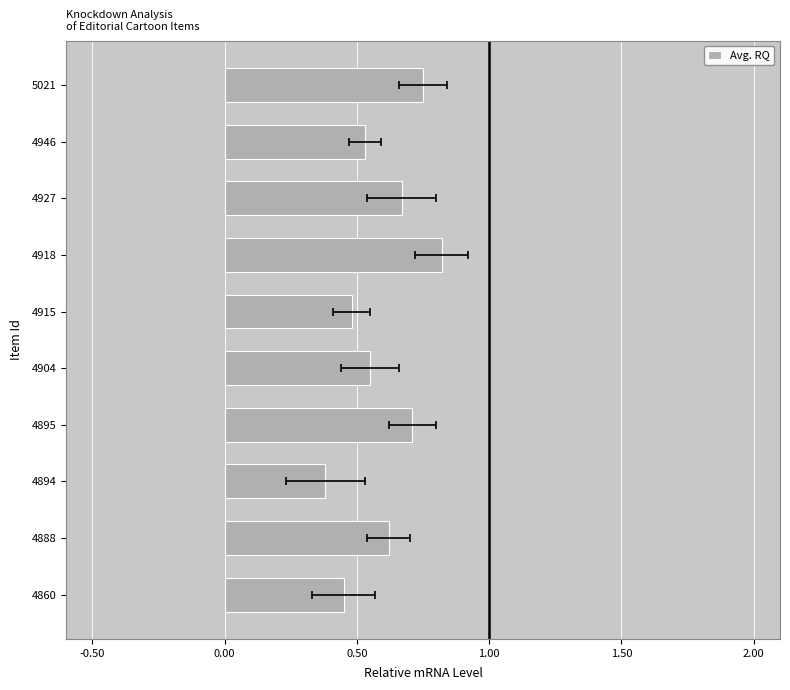

Are the bars horizontal?

Yes